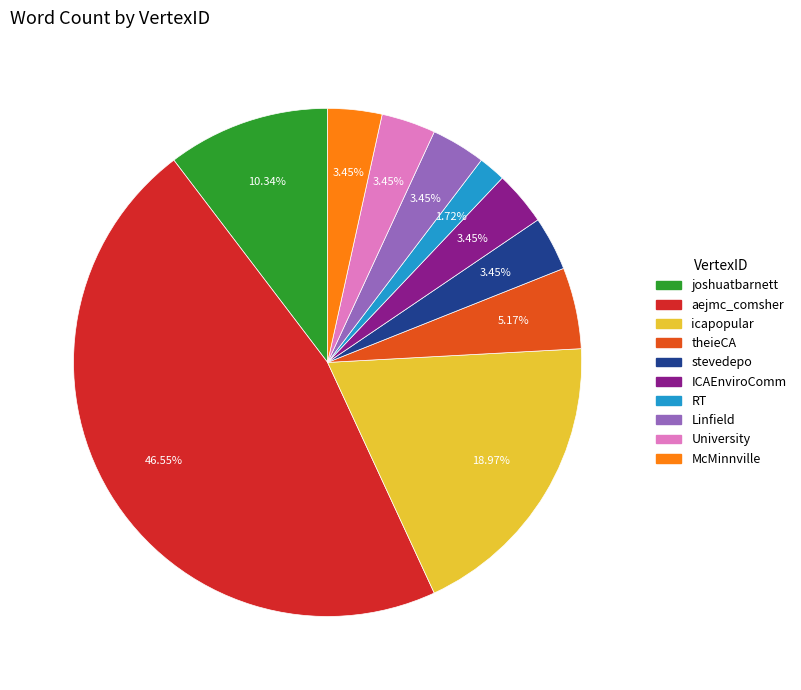

To the nearest percent, what is the combined percentage of stevedepo and aejmc_comsher?

50%